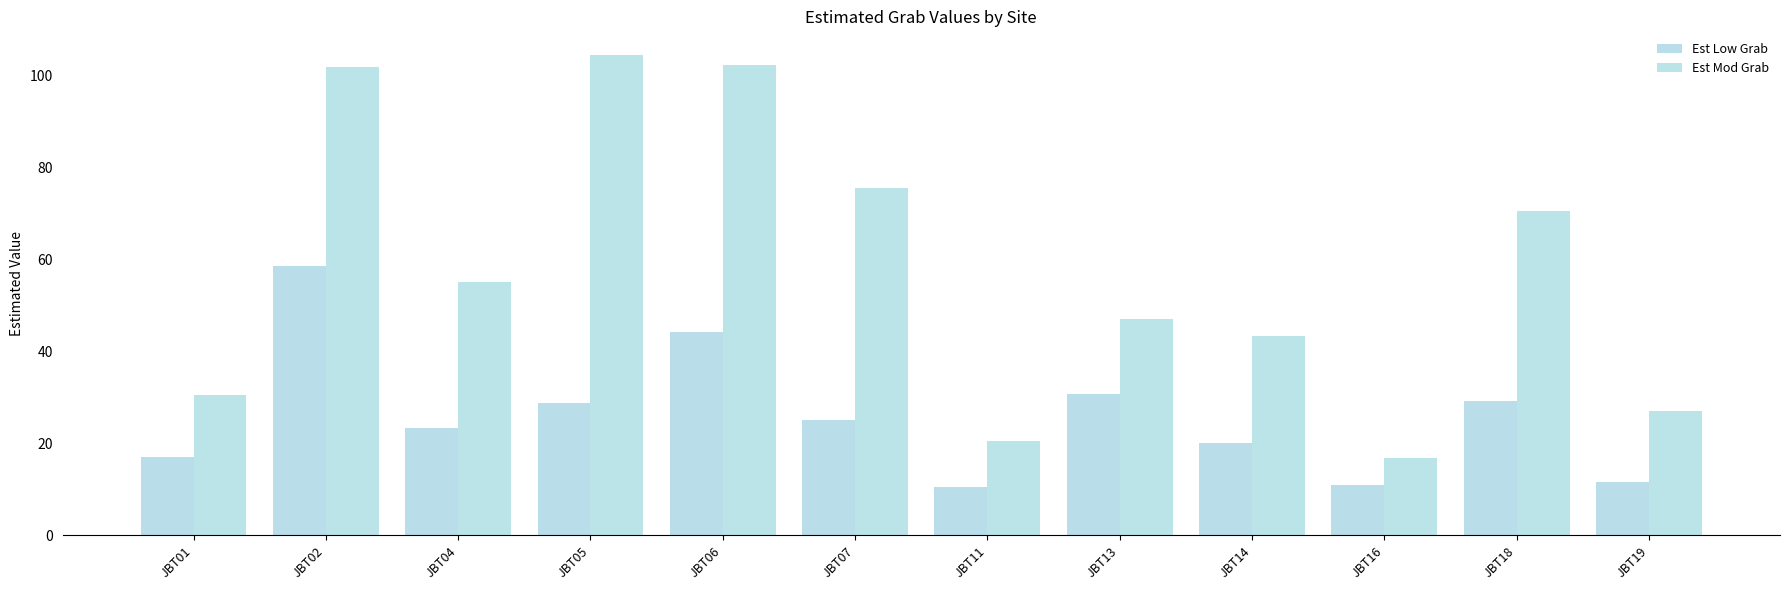

At which label is Est Mod Grab closest to 60?

JBT04